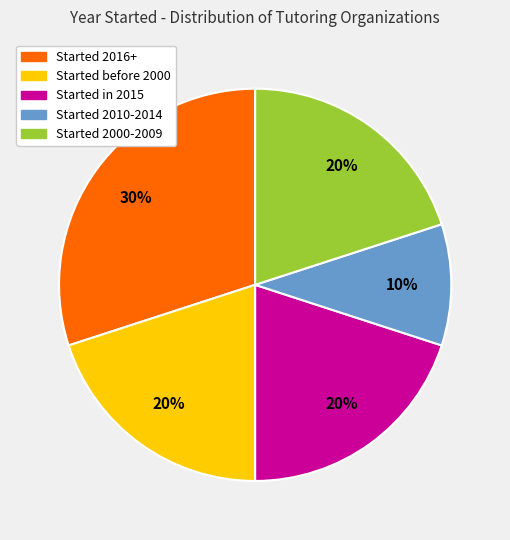

Does any single category account for the majority?

No